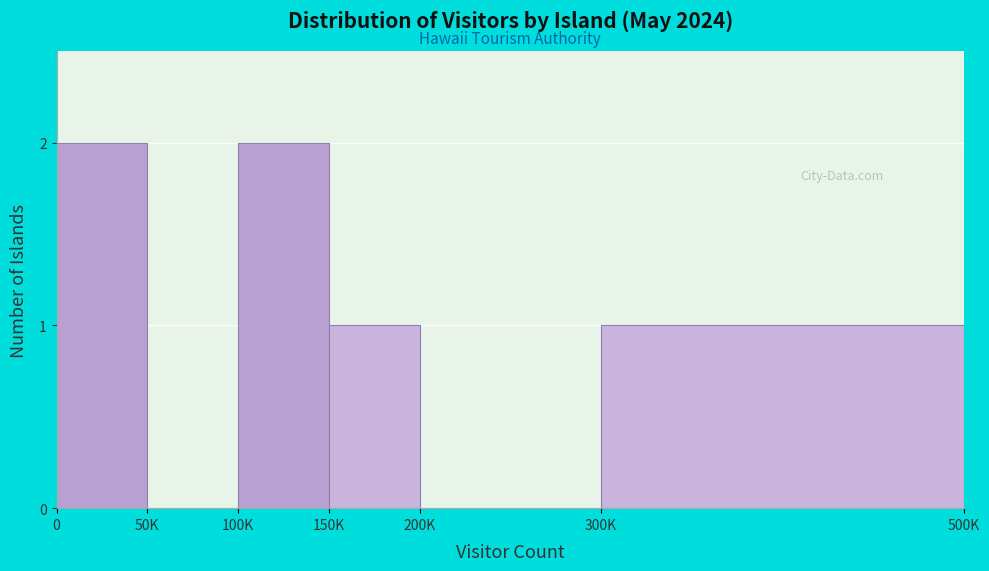

Reading left to right, transcribe all the data shown in this chart.

0=2	50K=0	100K=2	150K=1	200K=0	300K=1